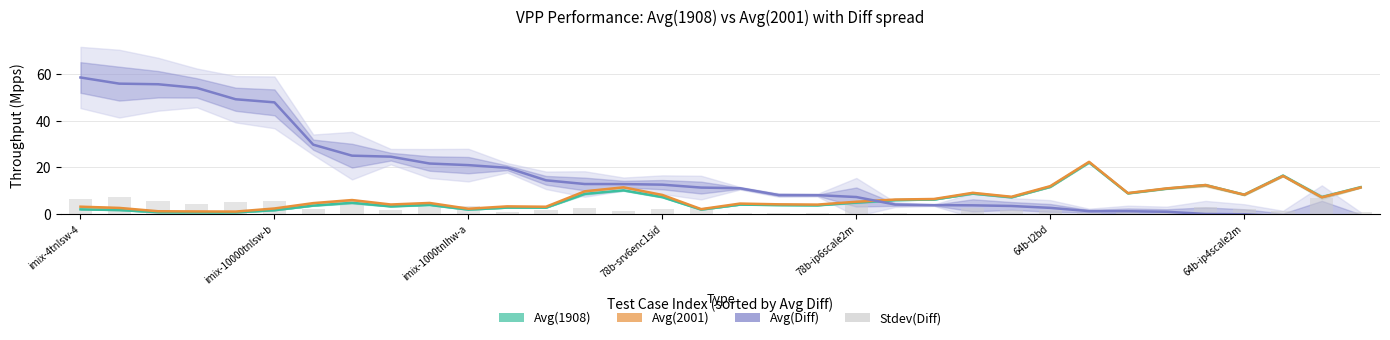

How many groups of bars are there?

34